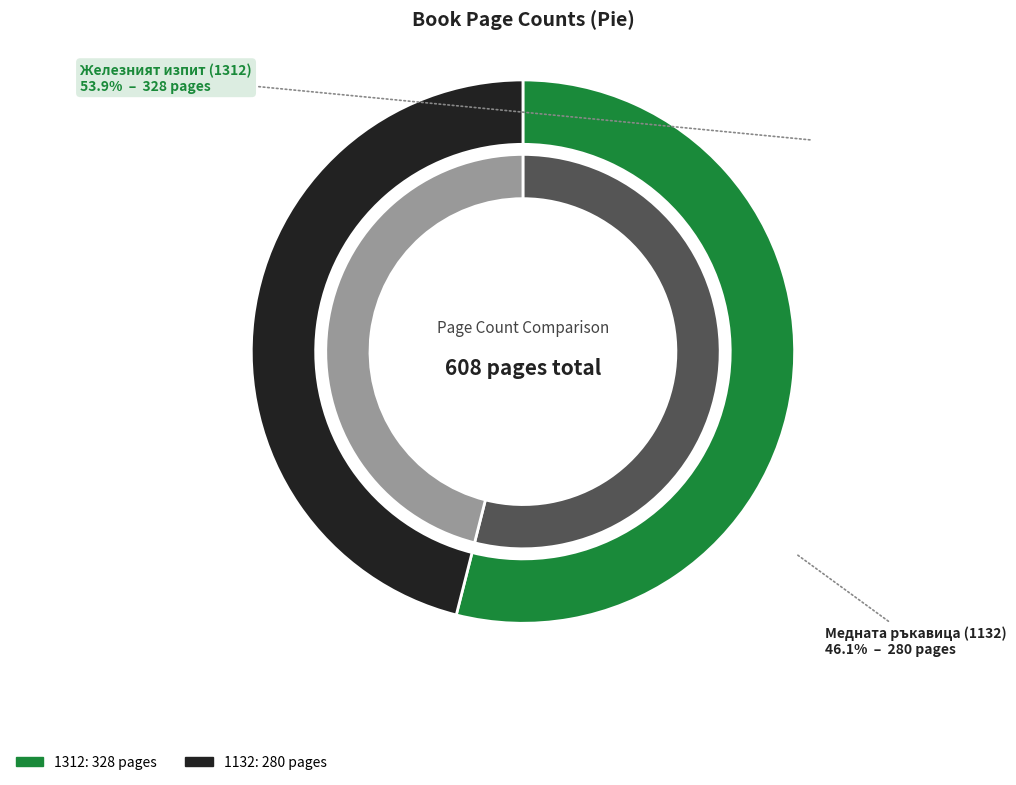

To the nearest percent, what is the difference between the largest and smallest slice percentages?

8%